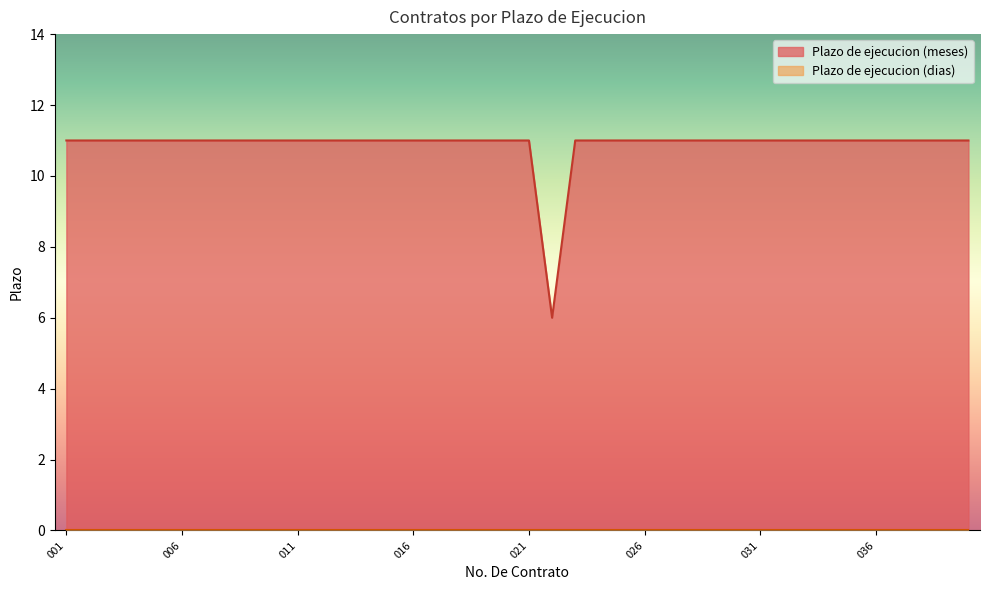

How many values are between 11 and 12?

39